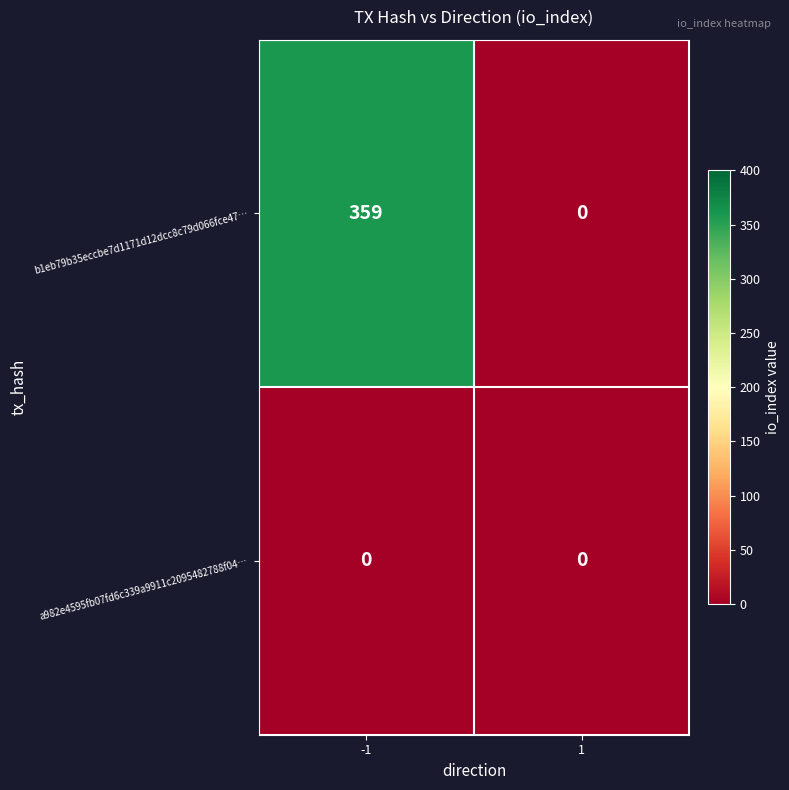

Which series has the largest range (max minus min)?

b1eb79b35eccbe7d1171d12dcc8c79d066fce47…